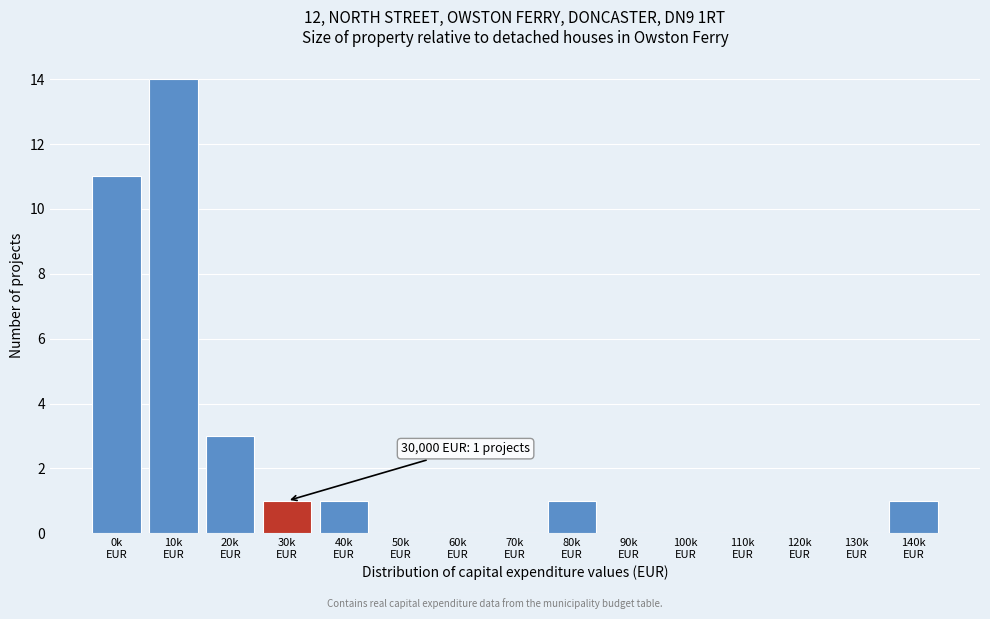

What is the sum of all values?

32